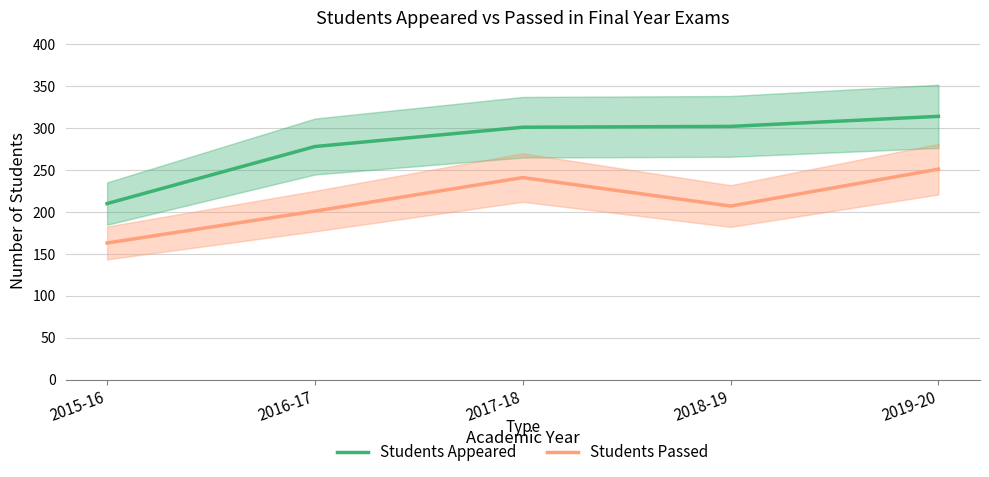

Rank the series at 2016-17 from lowest to highest value.

Students Passed, Students Appeared